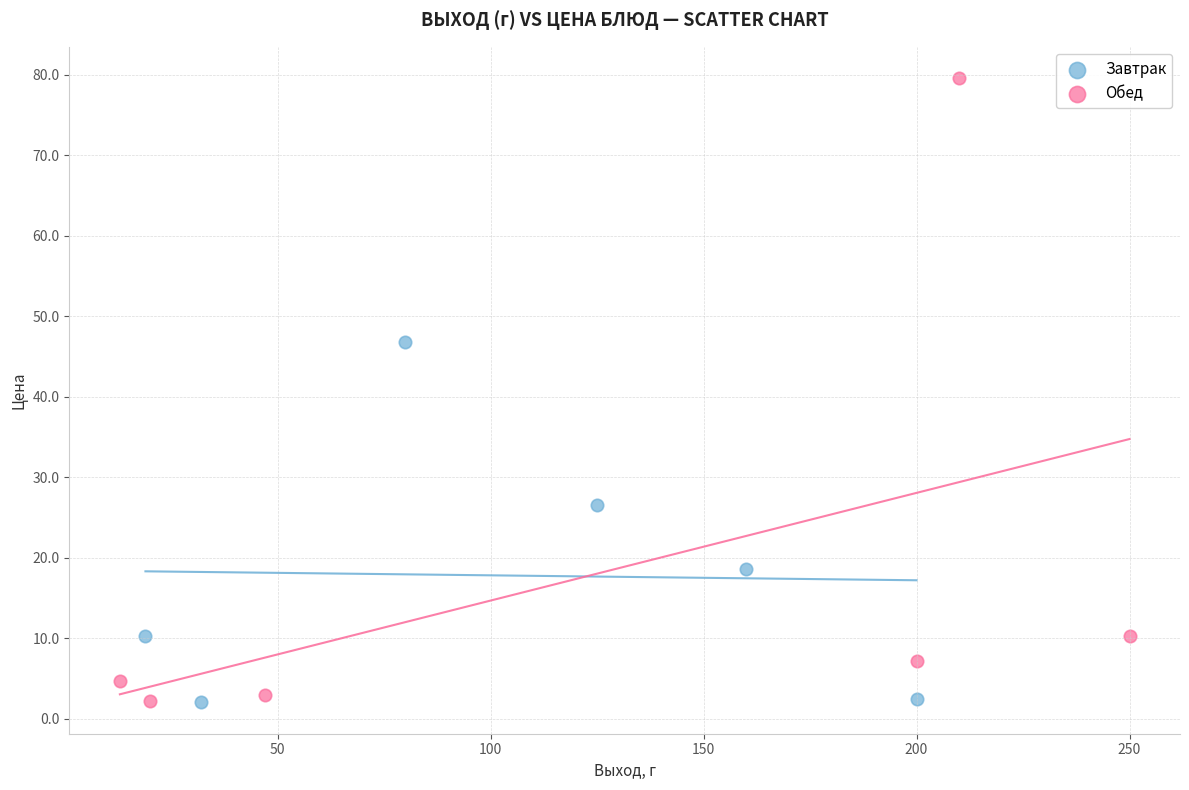

Which series reaches the maximum Y coordinate?

Обед